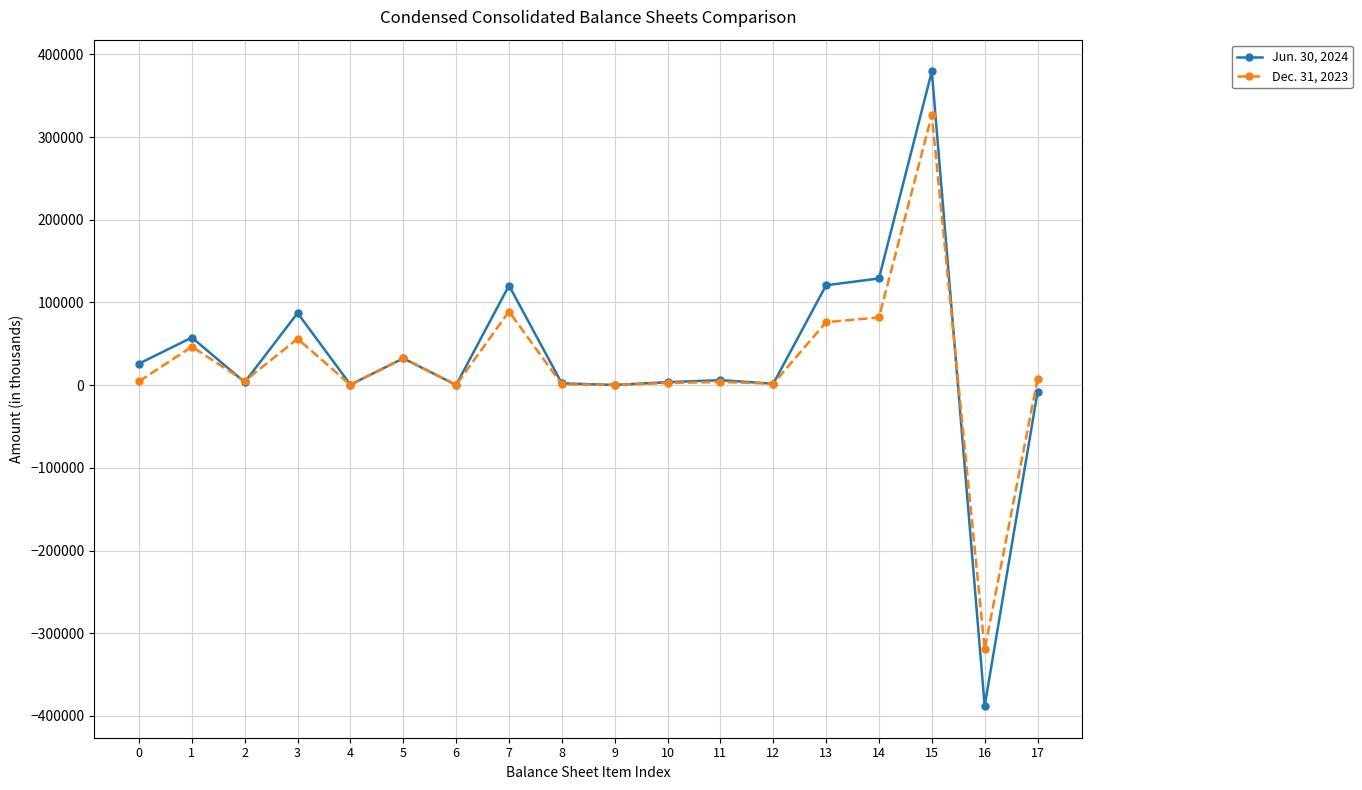

True or false: Jun. 30, 2024 has more than 0 points higher than both neighbors.

True